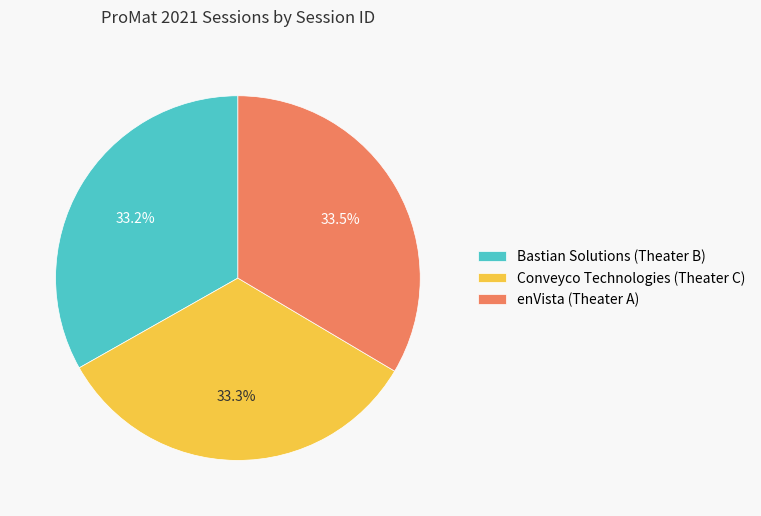

Approximately how many times larger is the value at enVista (Theater A) compared to Bastian Solutions (Theater B)?

1.0